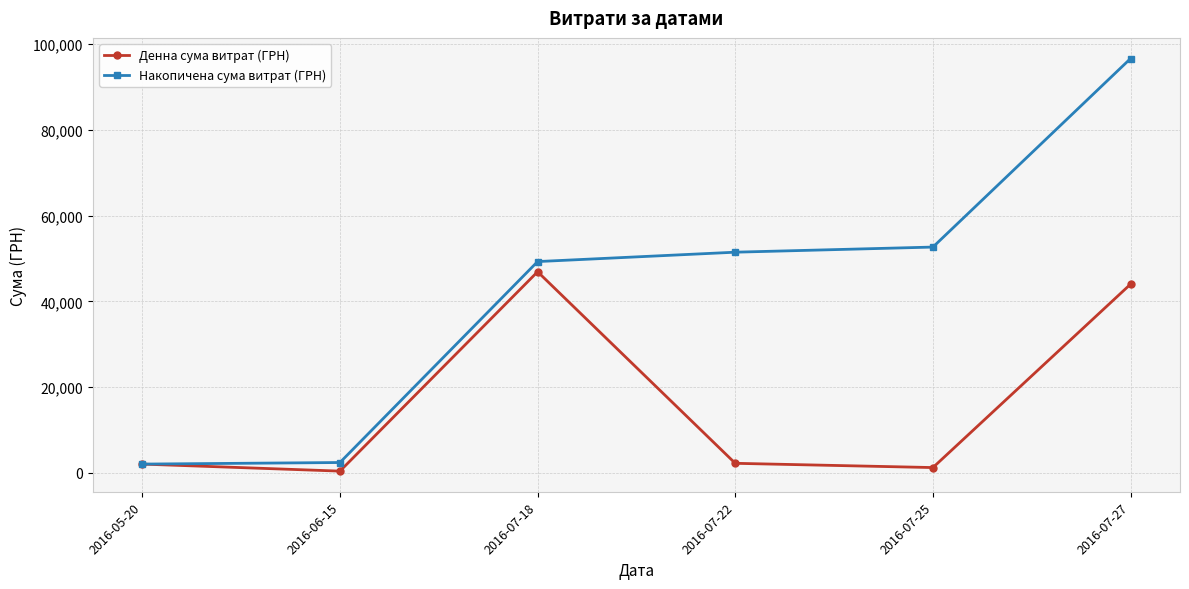

Between 2016-07-18 and 2016-07-25, which series saw the biggest shift?

Денна сума витрат (ГРН)